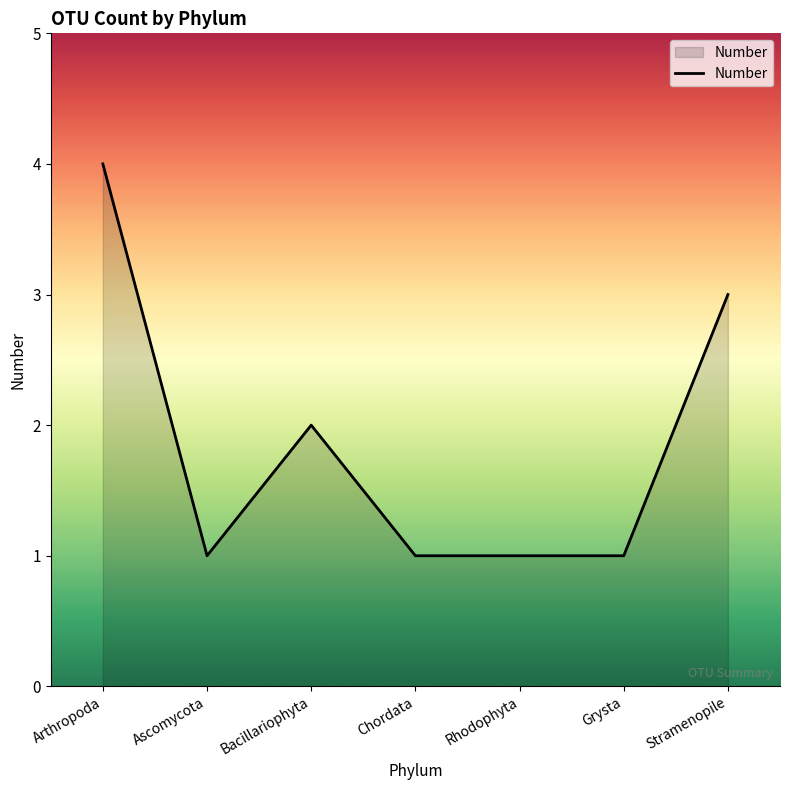

Reading right to left, list all the values displayed in this chart.

3	1	1	1	2	1	4